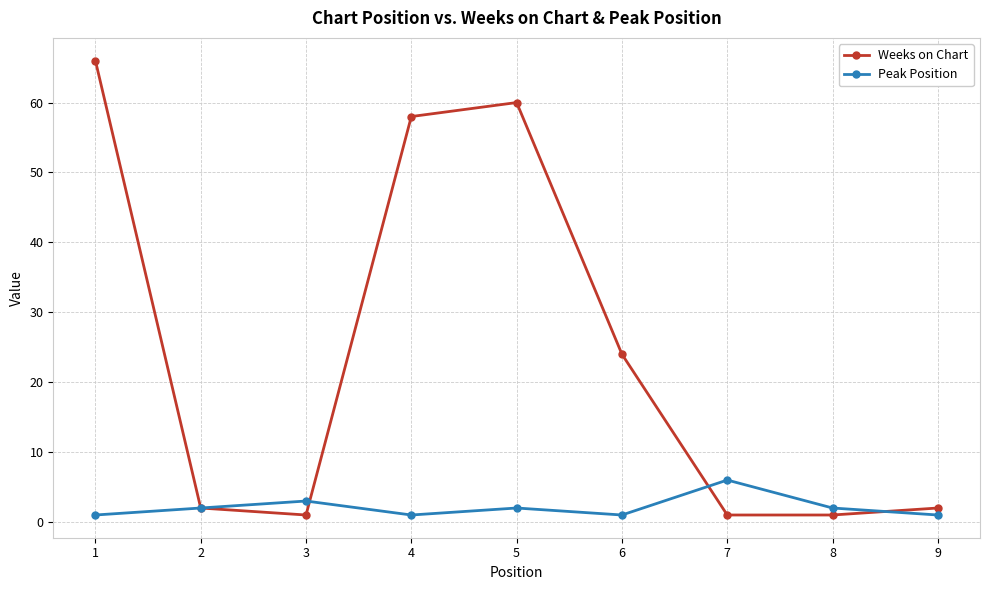

List the series in order of their overall mean, highest first.

Weeks on Chart, Peak Position